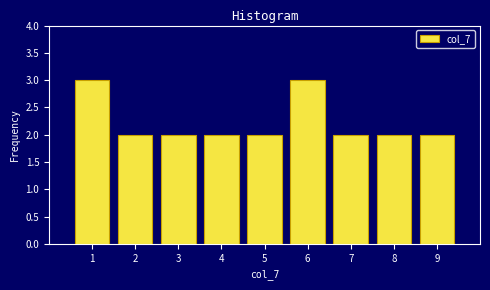

Reading left to right, transcribe this chart: for each bar, give the range it covers on the x-axis and its height. The values are not printed on the chart, so give them approximately, as read against the axis.

0.5 to 1.5: 3
1.5 to 2.5: 2
2.5 to 3.5: 2
3.5 to 4.5: 2
4.5 to 5.5: 2
5.5 to 6.5: 3
6.5 to 7.5: 2
7.5 to 8.5: 2
8.5 to 9.5: 2